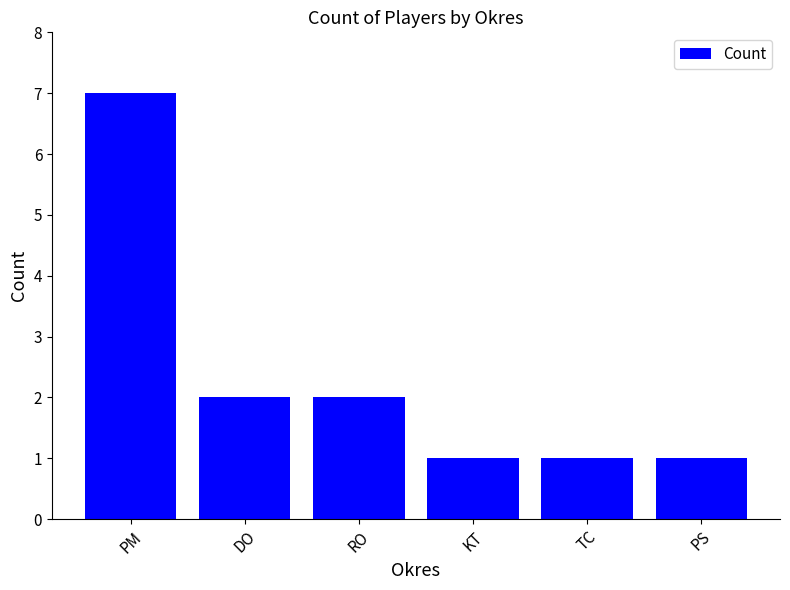

The chart shows a value of 2 at KT. True or false?

False